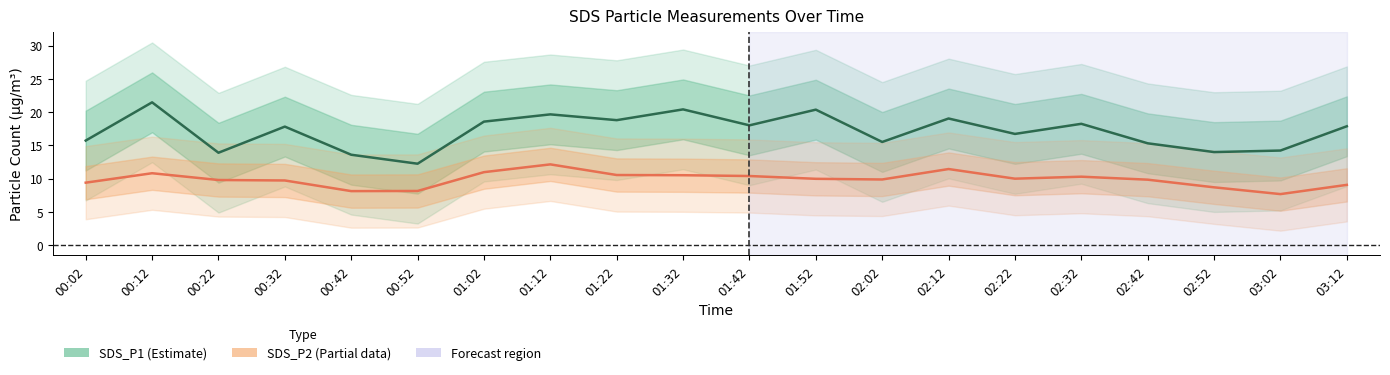

True or false: SDS_P2 (Partial) and SDS_P1 (Estimate) intersect in this chart.

False